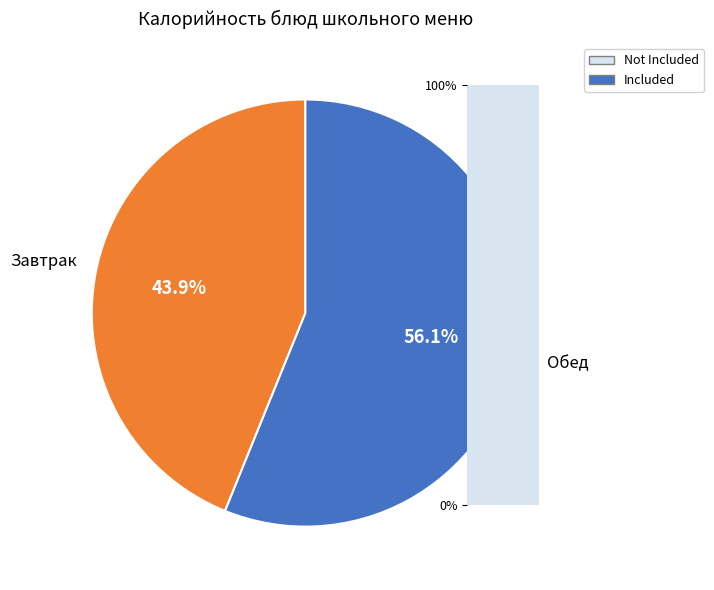

Which category has the biggest portion of the pie?

Обед